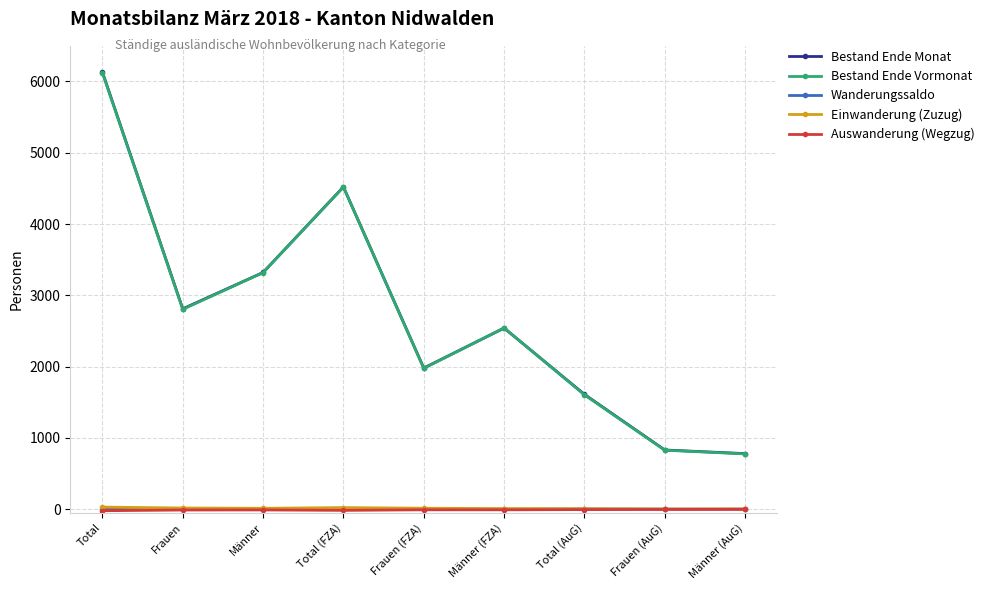

Between Total (FZA) and Männer (FZA), which series saw the biggest shift?

Bestand Ende Monat